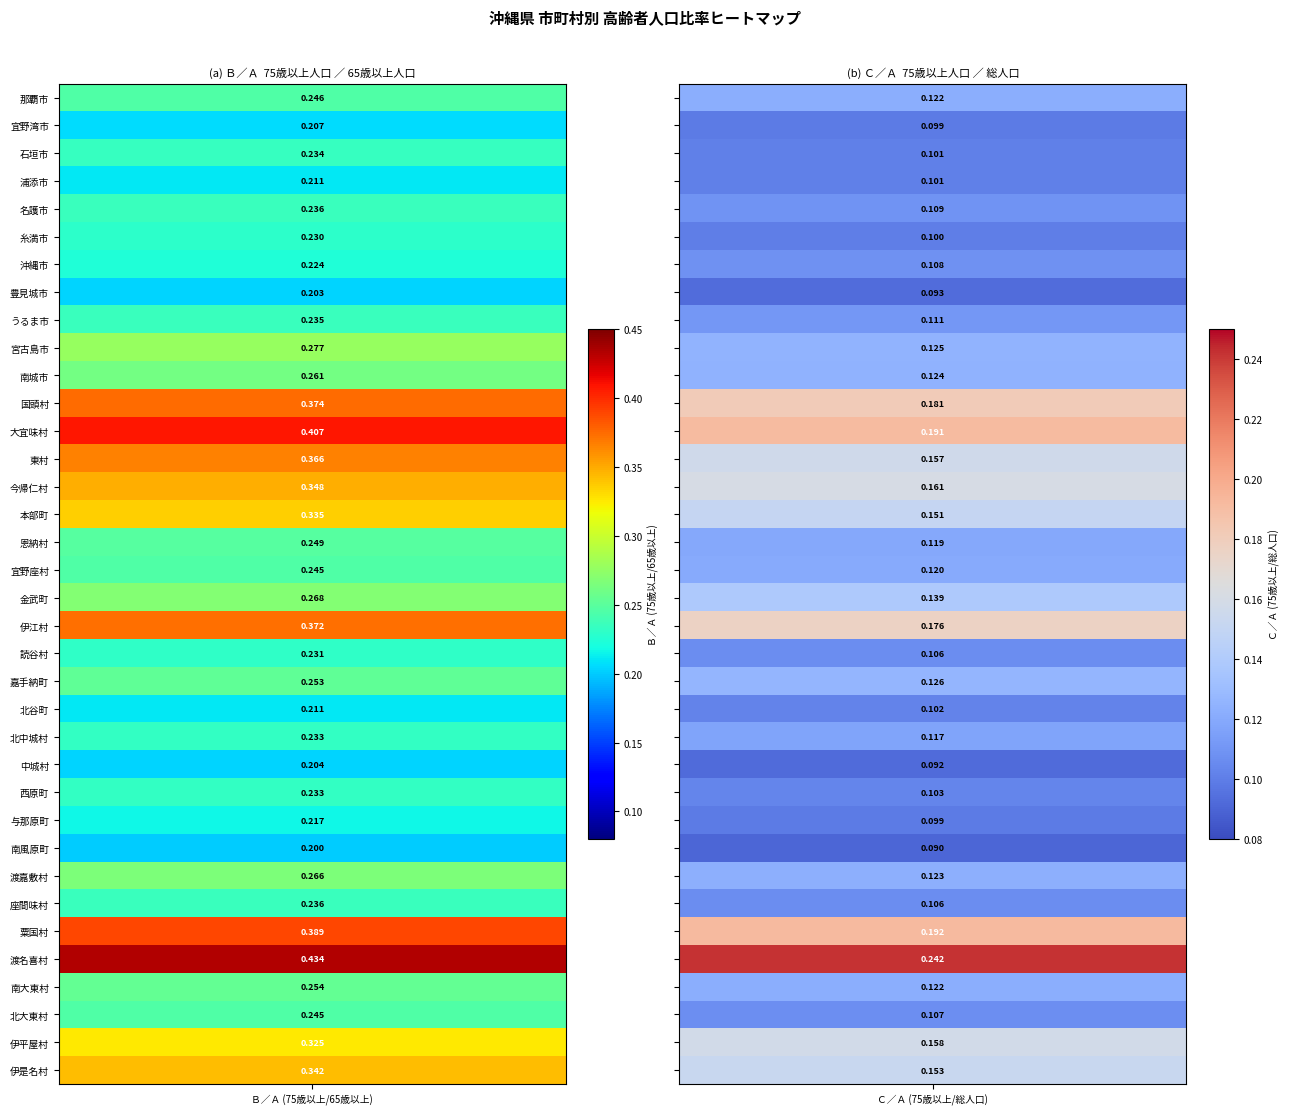

At how many categories does at least one series exceed 0?

2